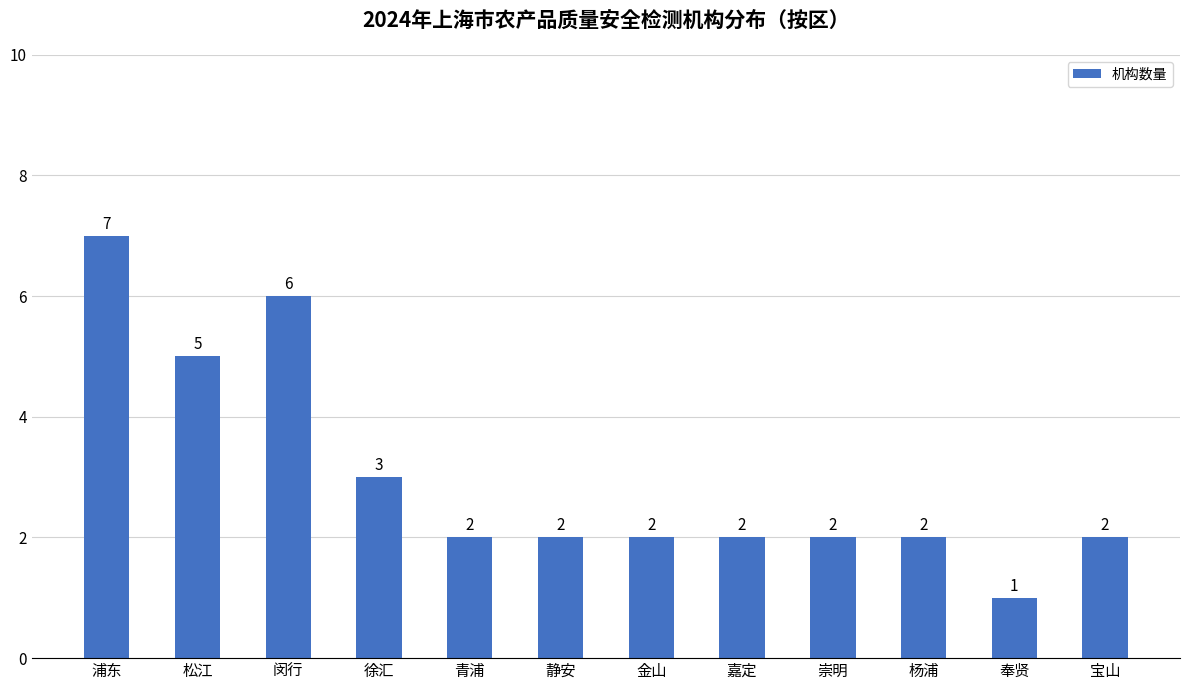

What is the difference between the maximum and second lowest values?

5